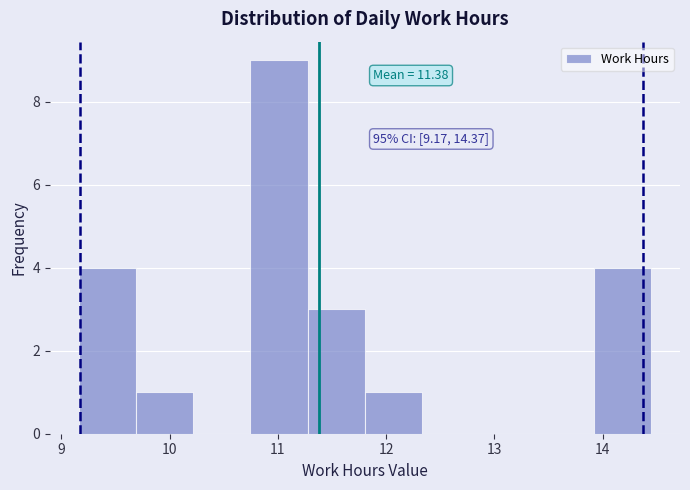

Over which range of the x-axis is the bar tallest?

10.7 to 11.3